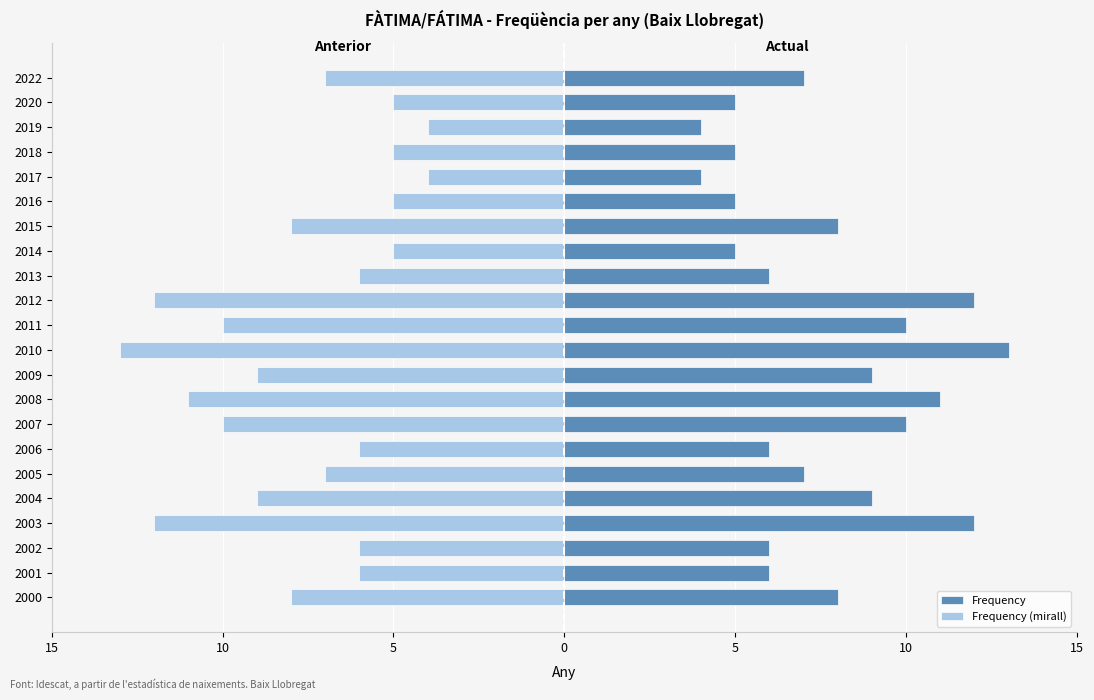

The Frequency (mirall) series shows -13 at 2010. True or false?

True